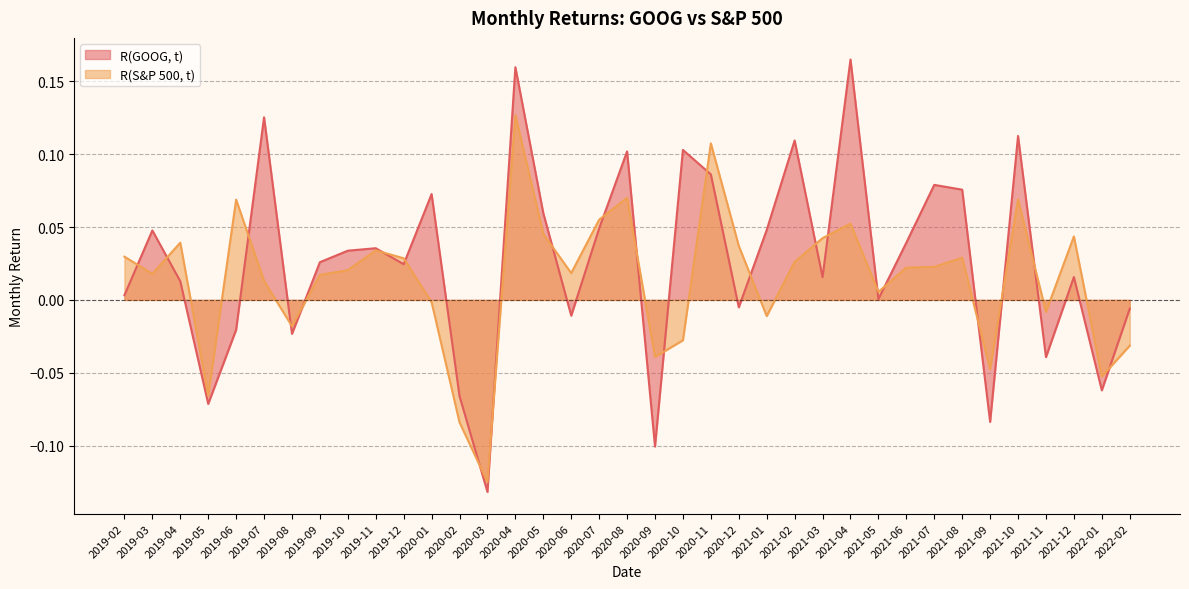

What value does the R(GOOG, t) series have at 2020-08?

0.1